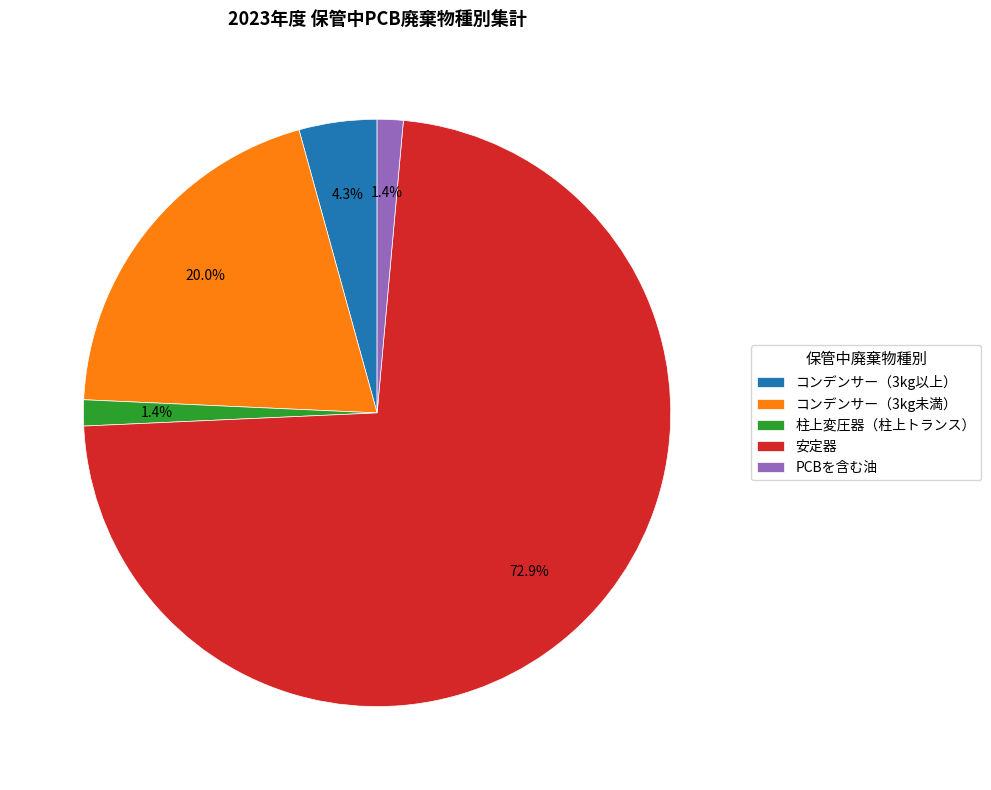

Does 安定器 represent more than half of the total?

Yes